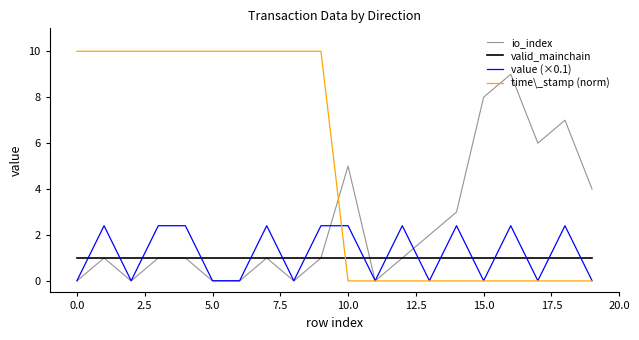

What is the lowest value of the valid_mainchain series?

1.0